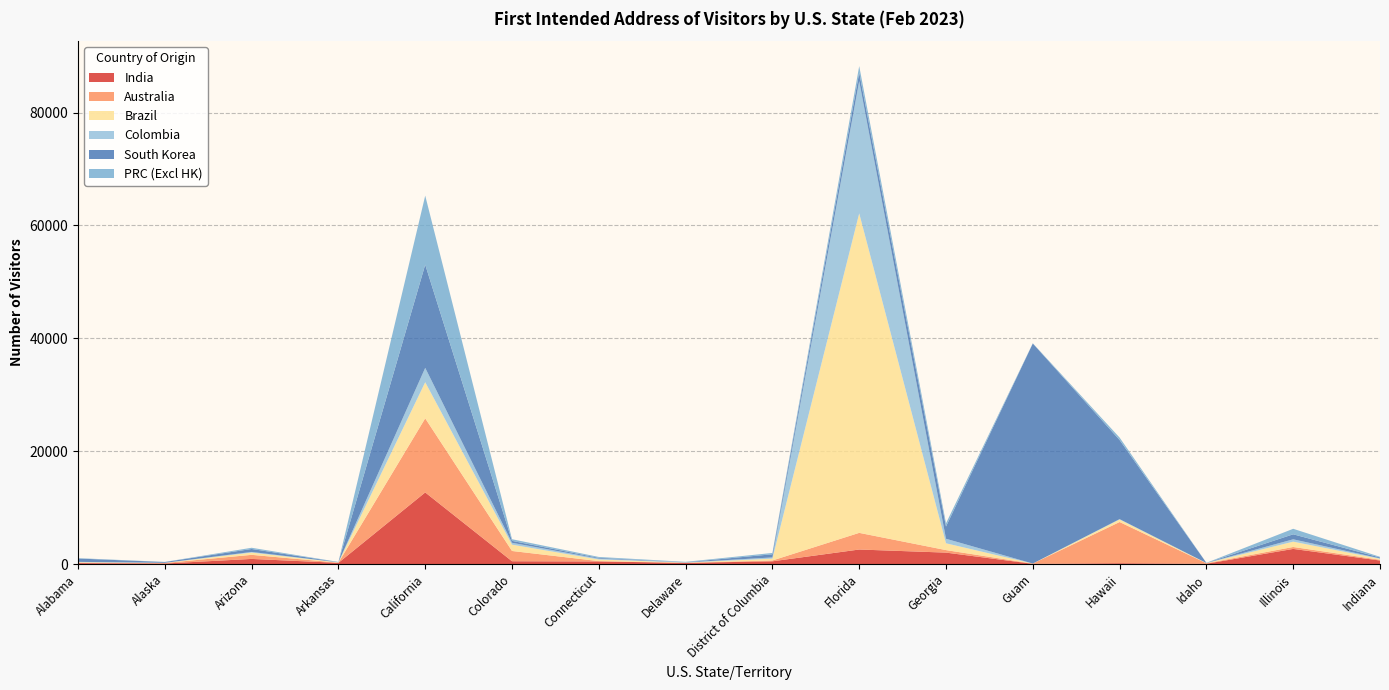

Reading left to right, extract all data points from this chart.

India: 160	90	902	206	12684	492	454	203	479	2570	2021	33	142	45	2675	620
Australia: 75	91	722	31	13131	1818	59	10	148	2951	446	43	7301	89	345	136
Brazil: 91	18	401	51	6406	1118	292	40	328	56617	1206	6	442	30	940	169
Colombia: 55	14	115	13	2543	337	151	28	212	23447	802	1	72	17	417	78
South Korea: 590	141	525	32	18282	336	135	25	560	1498	2166	38995	14018	17	888	154
PRC (Excl HK): 71	20	216	36	12235	295	160	83	236	1157	576	42	434	14	977	117